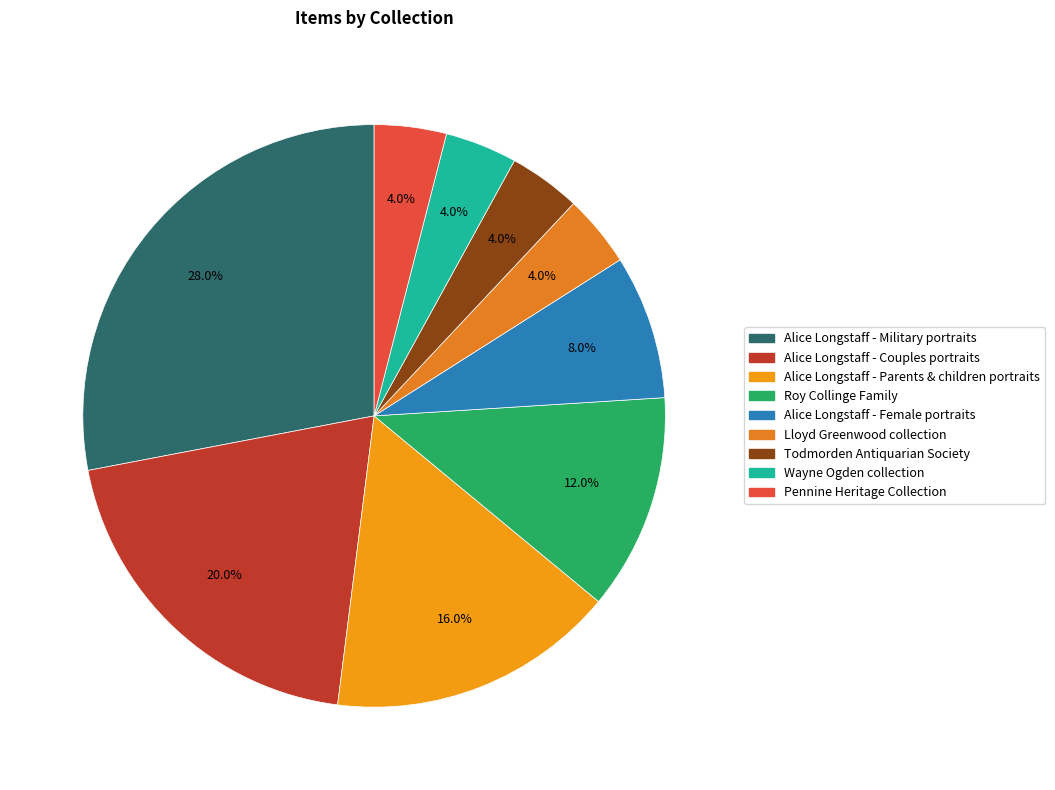

To the nearest percent, what portion does Alice Longstaff - Military portraits represent?

28%